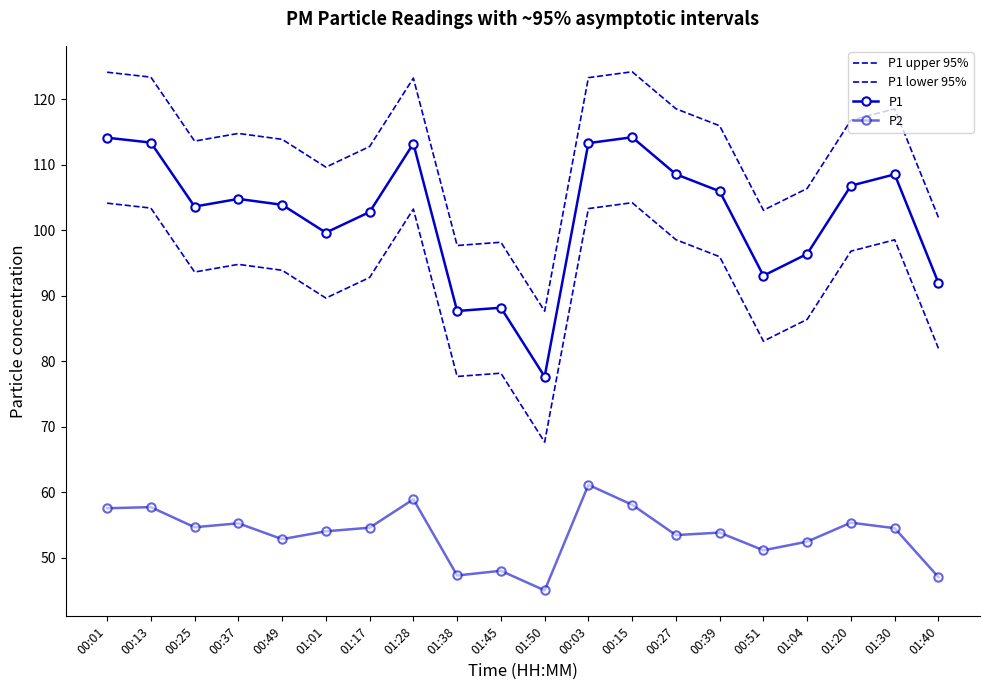

Between 00:01 and 00:03, which series saw the biggest shift?

P2